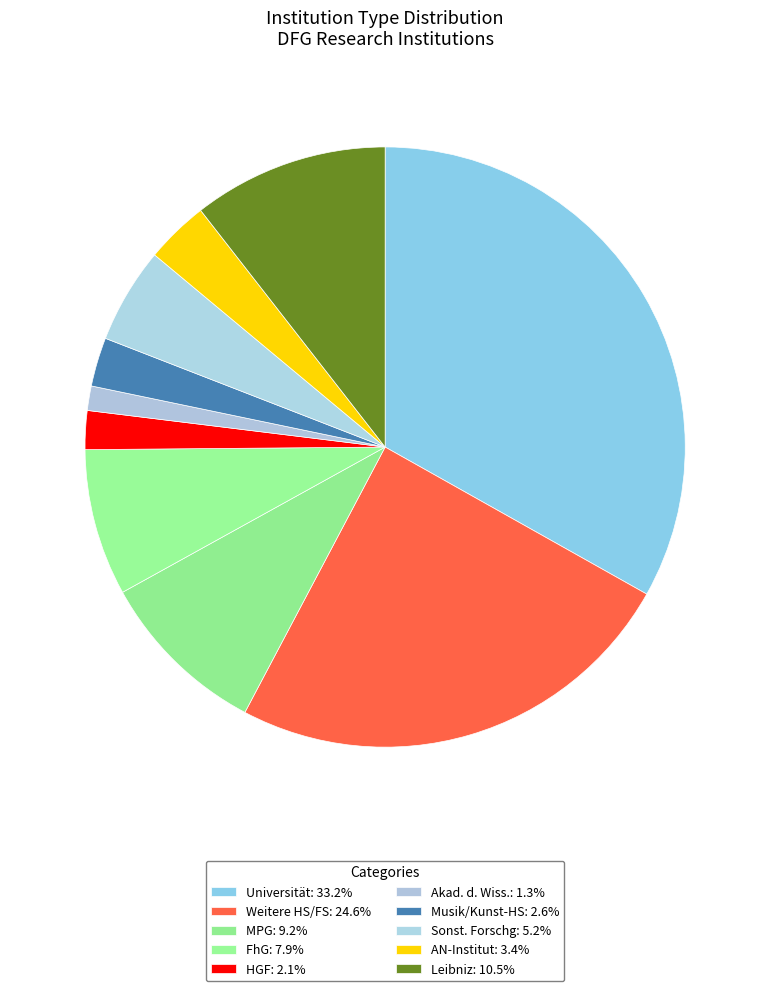

True or false: FhG accounts for 8% of the total.

True